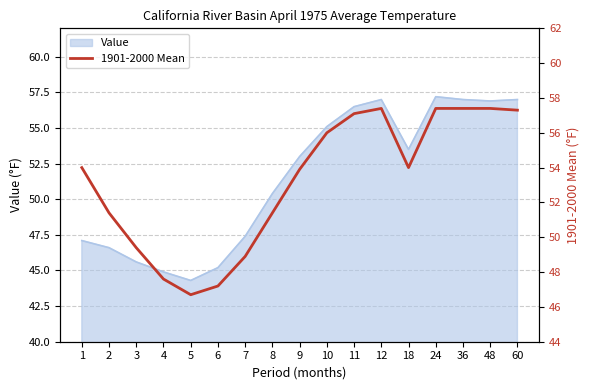

The chart shows a value of 28.6 at 1. True or false?

False